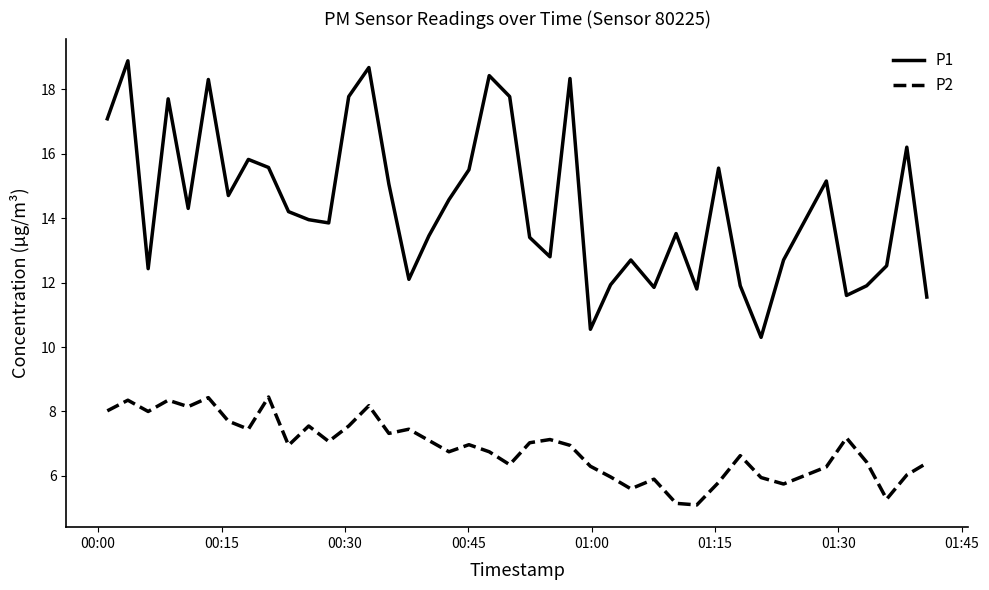

What is the difference between the maximum and minimum values in the P1 series?

8.6